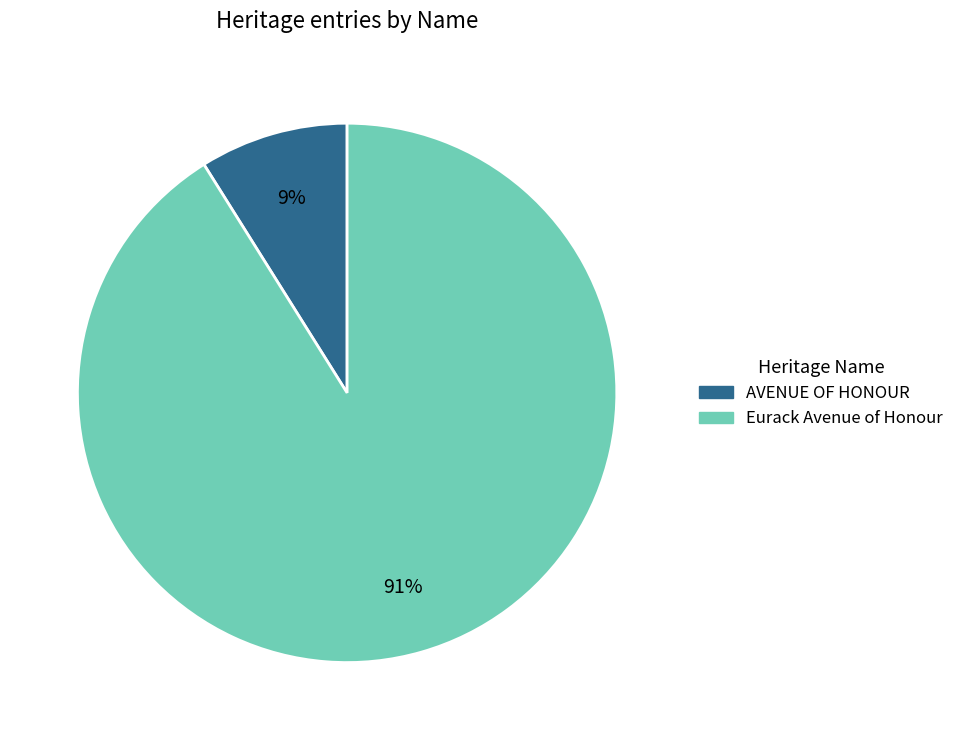

To the nearest percent, what percentage of the pie is AVENUE OF HONOUR?

9%